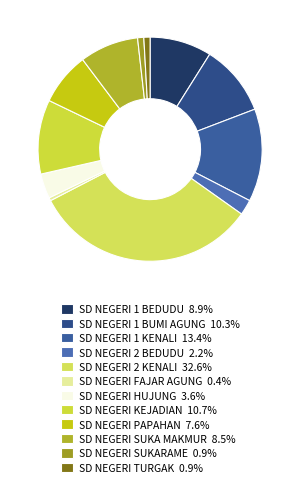

To the nearest percent, what portion does SD NEGERI 2 KENALI represent?

33%